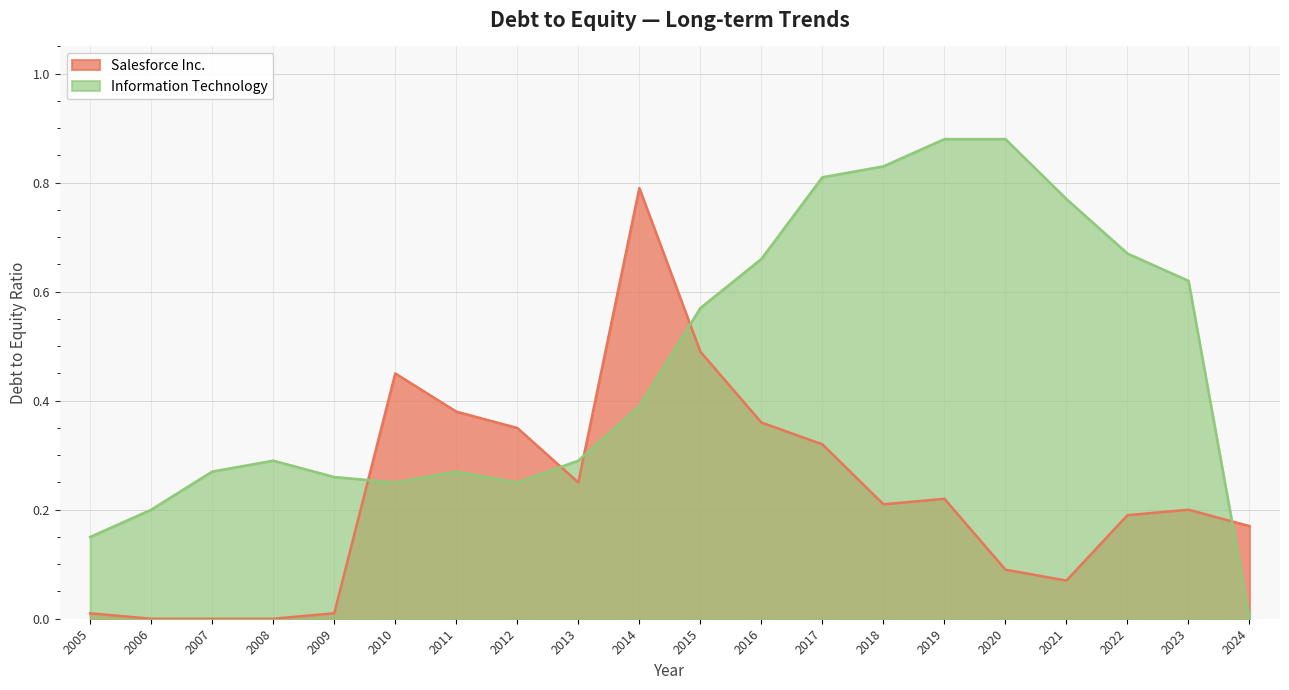

Is it true that Salesforce Inc. equals 0.1 at 2020?

True